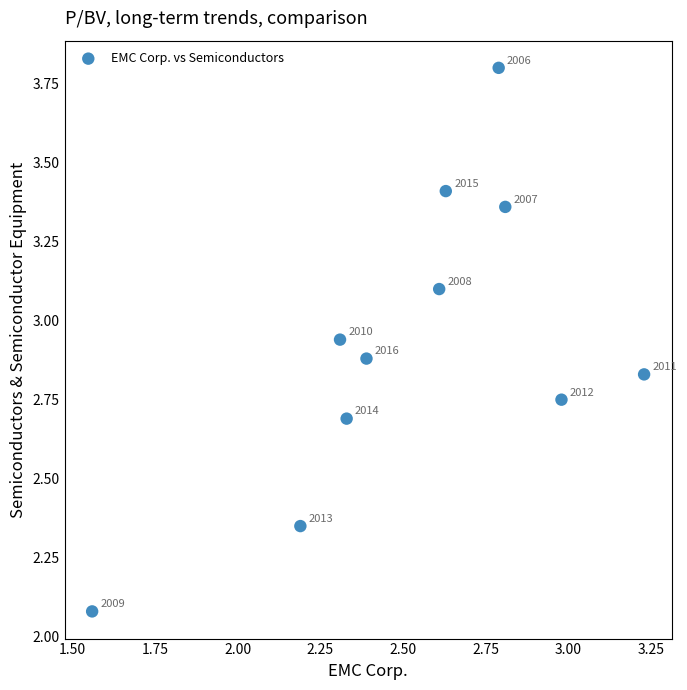

What is the range of Y values (max minus min)?

1.7